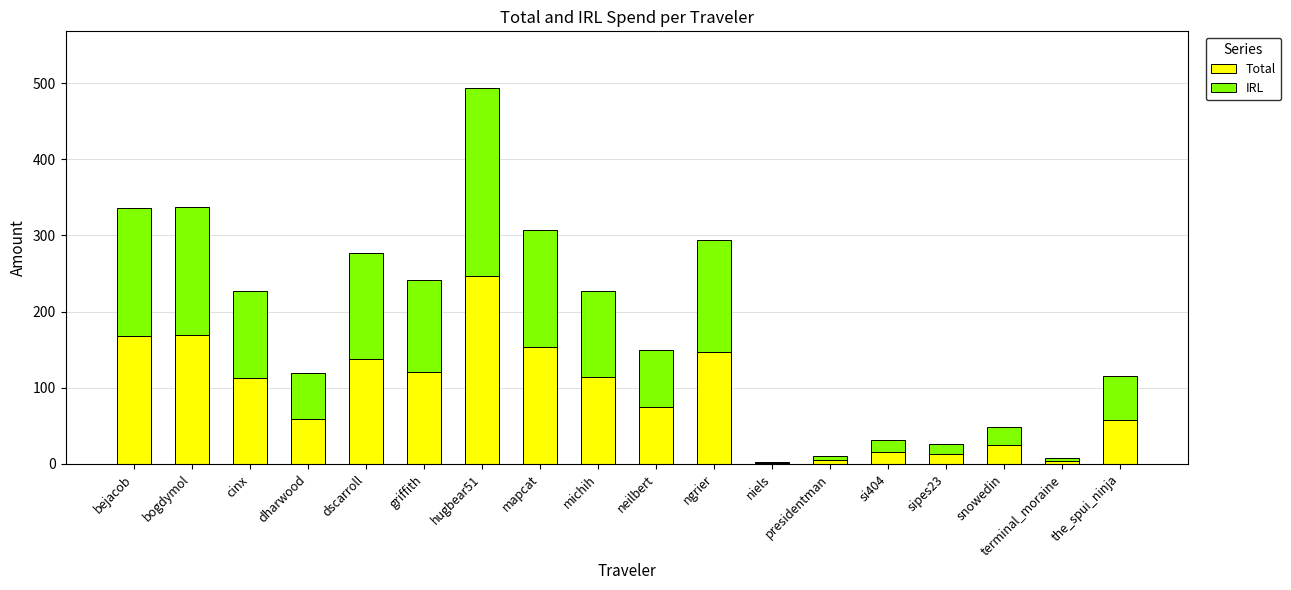

What is the total value across all series at ngrier?

294.1